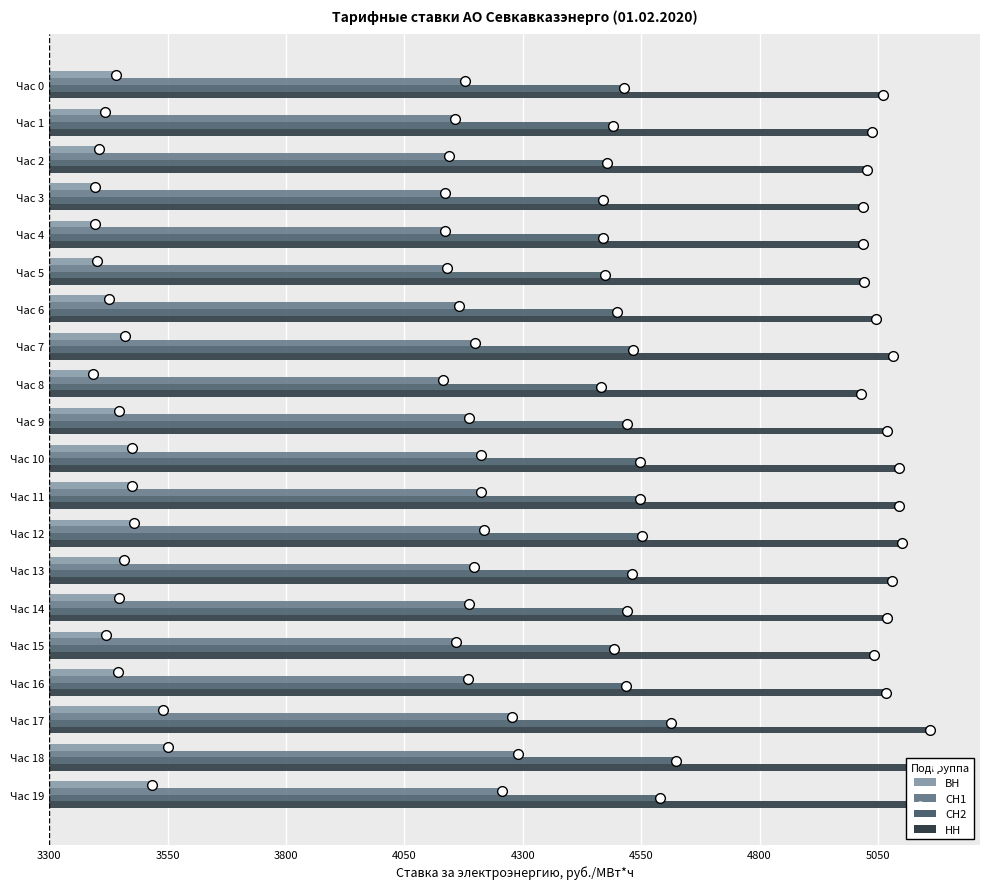

What is the difference between the second highest and second lowest values in the СН1 series?

142.3